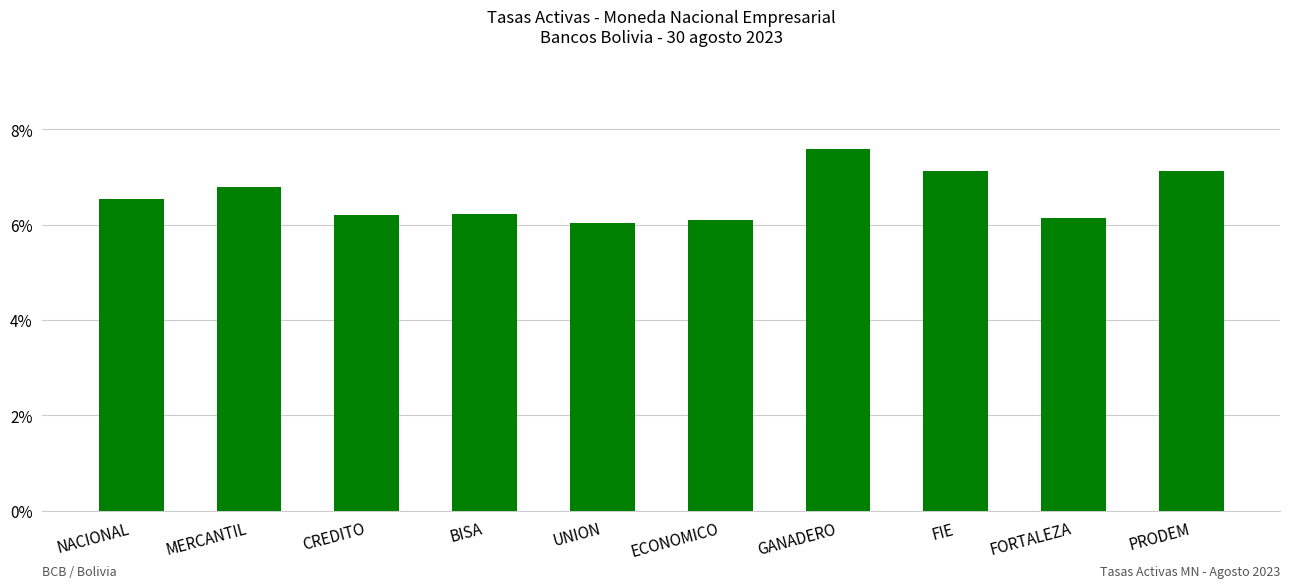

What is the value of the 6th bar from the left?

6.1